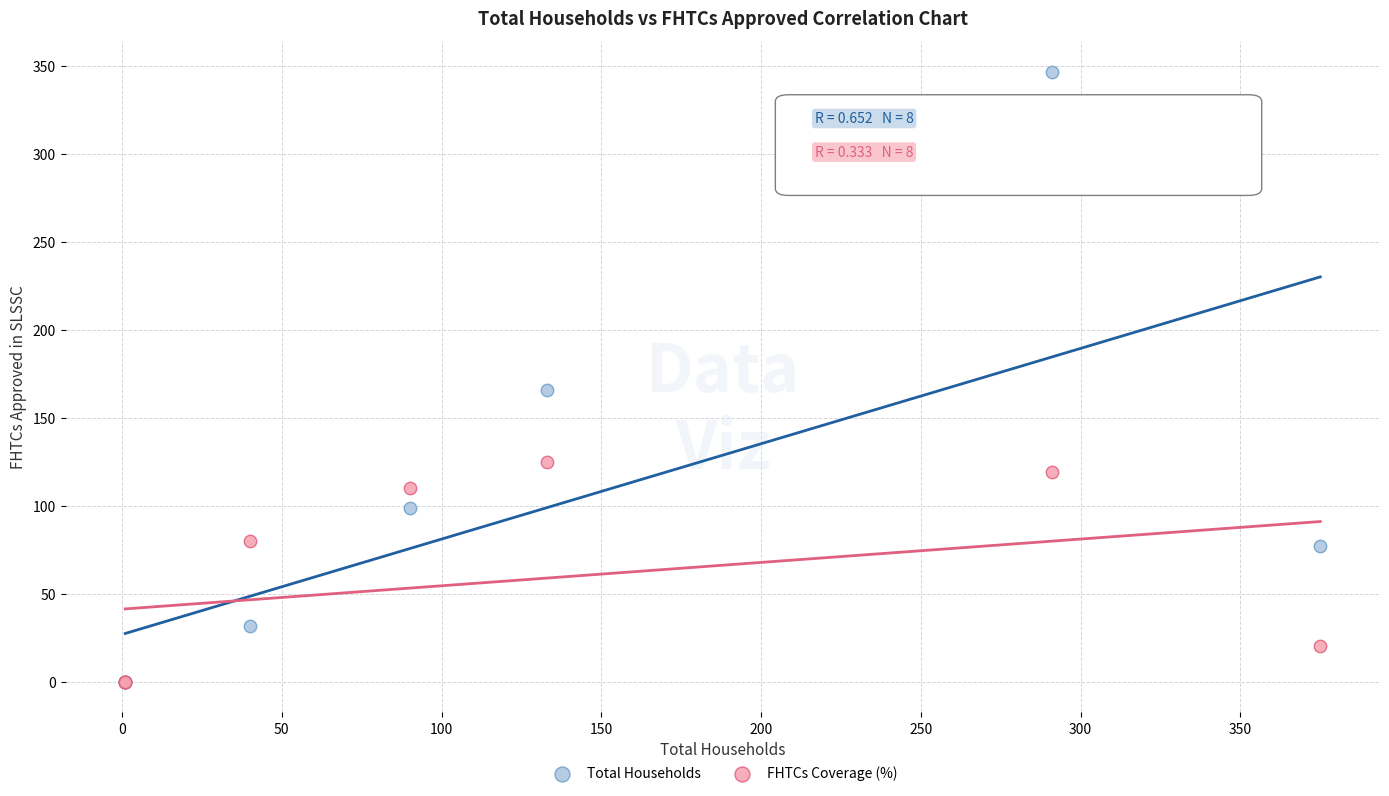

In the Total Households series, what Y value is closest to 173?

166.0